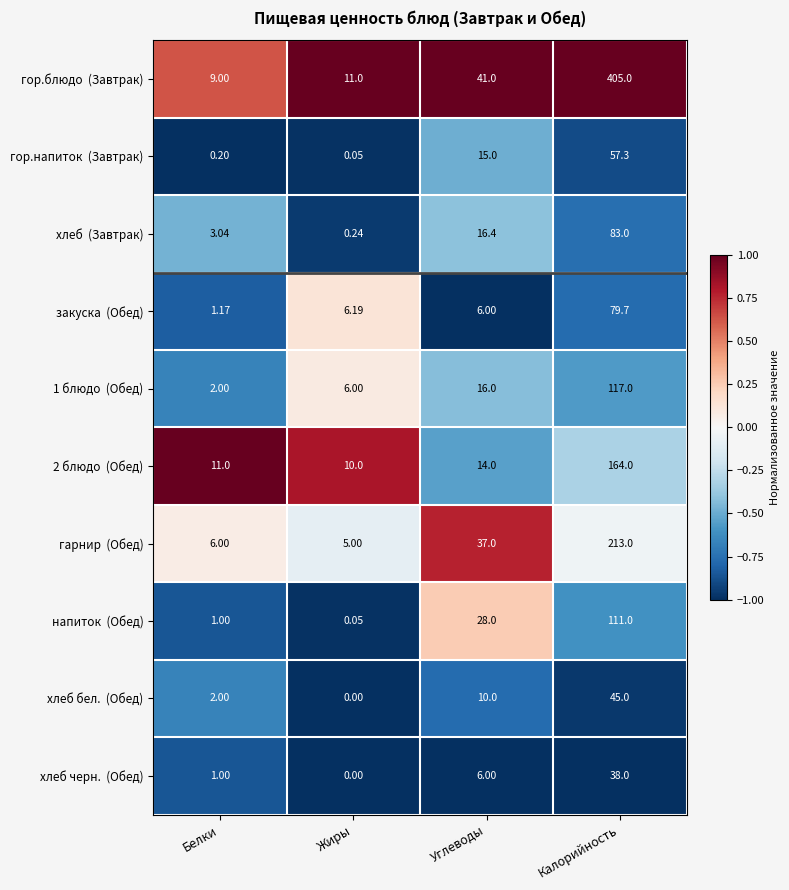

At which category is the sum across all series the highest?

Калорийность